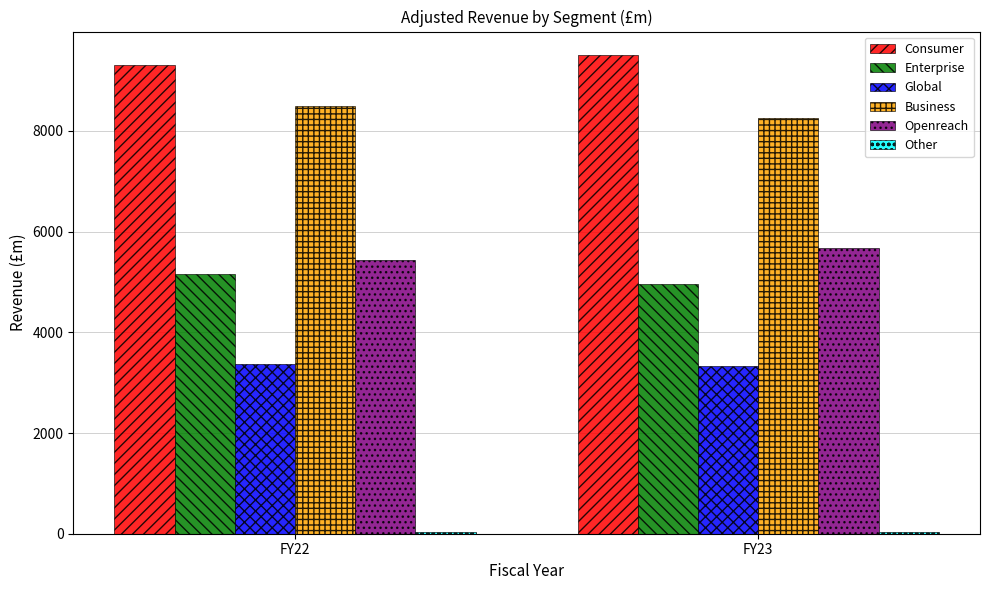

What is the maximum value shown in the chart?

9499